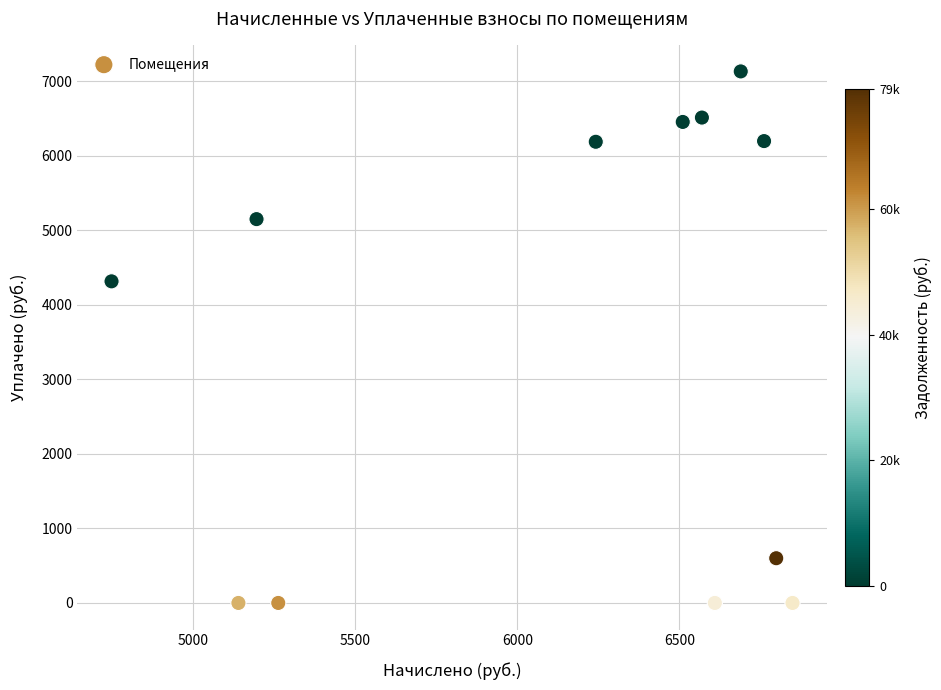

What is the average Y value?

3546.2